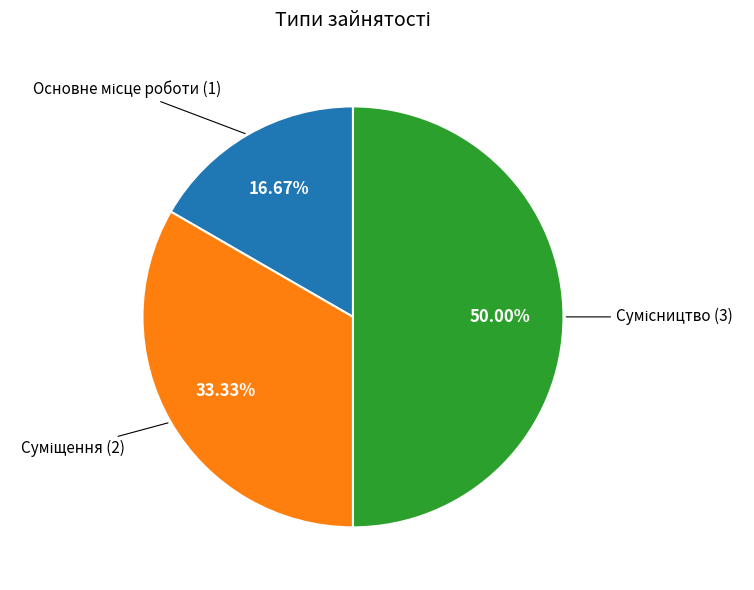

Count the number of slices in the pie.

3